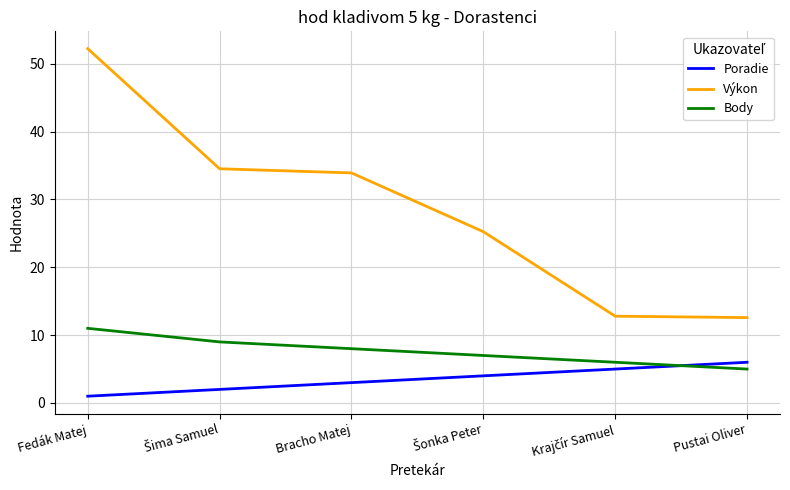

What is the difference between the second highest and minimum values in the Výkon series?

21.9